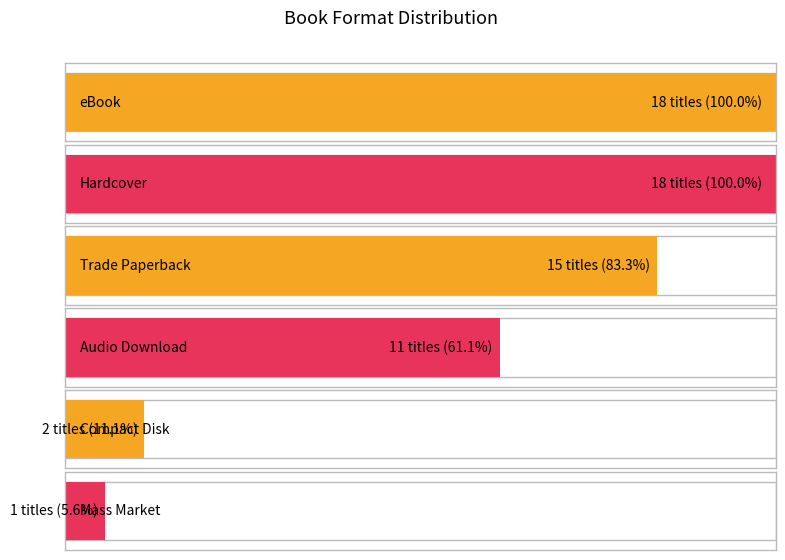

What is the greatest value displayed?

18